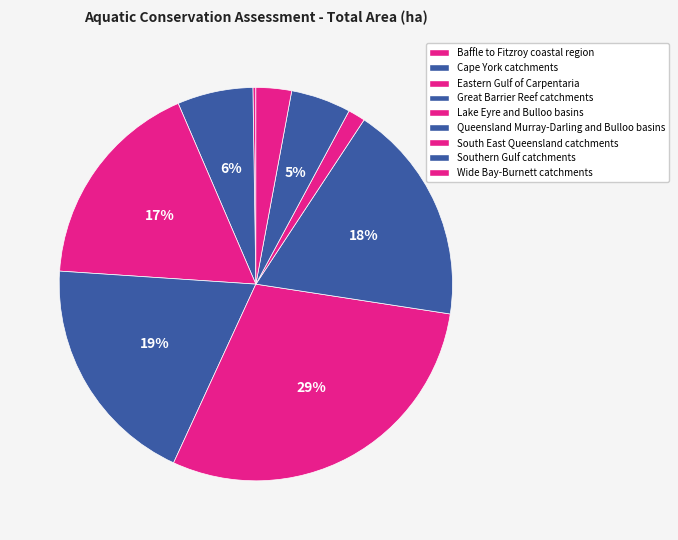

Rank the categories by value from lowest to highest.

Baffle to Fitzroy coastal region, South East Queensland catchments, Wide Bay-Burnett catchments, Southern Gulf catchments, Cape York catchments, Eastern Gulf of Carpentaria, Queensland Murray-Darling and Bulloo basins, Great Barrier Reef catchments, Lake Eyre and Bulloo basins